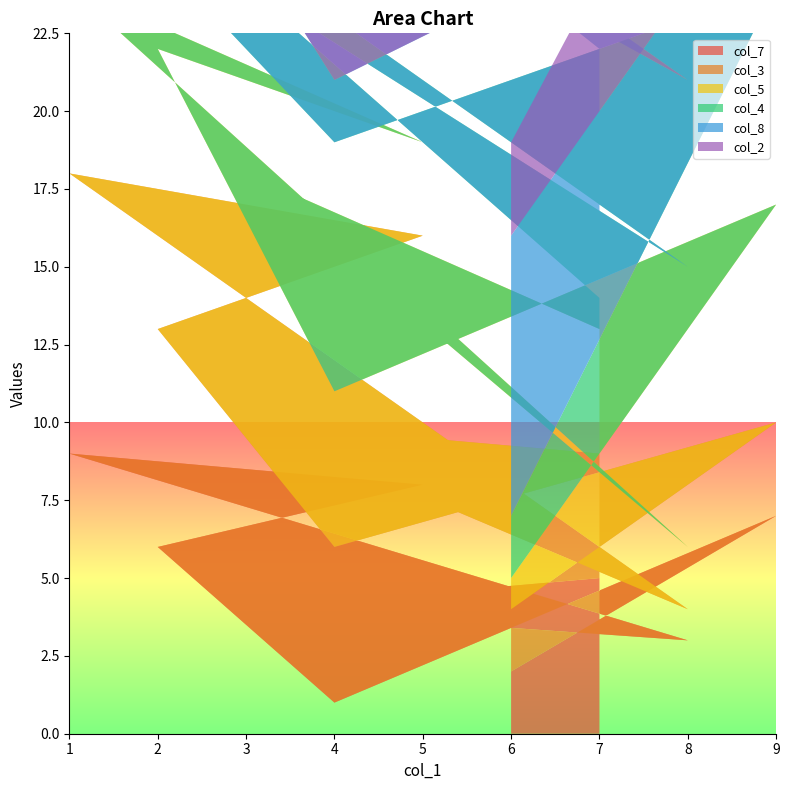

Reading left to right, list all the values displayed in this chart.

col_7: 5	4	3	9	8	6	1	7	2
col_3: 4	6	1	9	8	7	5	3	2
col_5: 4	8	2	6	3	9	5	7	1
col_4: 1	6	9	5	4	3	8	7	2
col_8: 8	7	6	3	1	5	2	4	9
col_2: 2	1	5	4	9	6	8	7	3